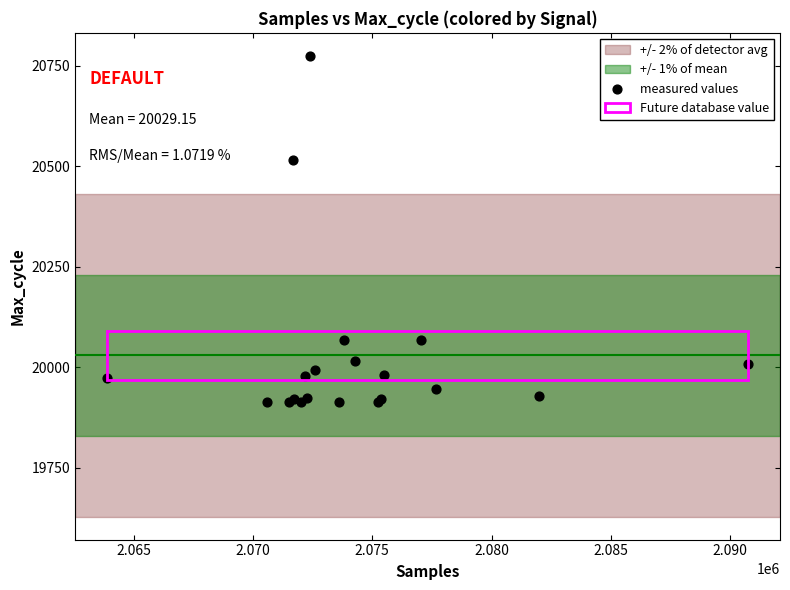

What Y value in the scatter plot is closest to 20343?

20515